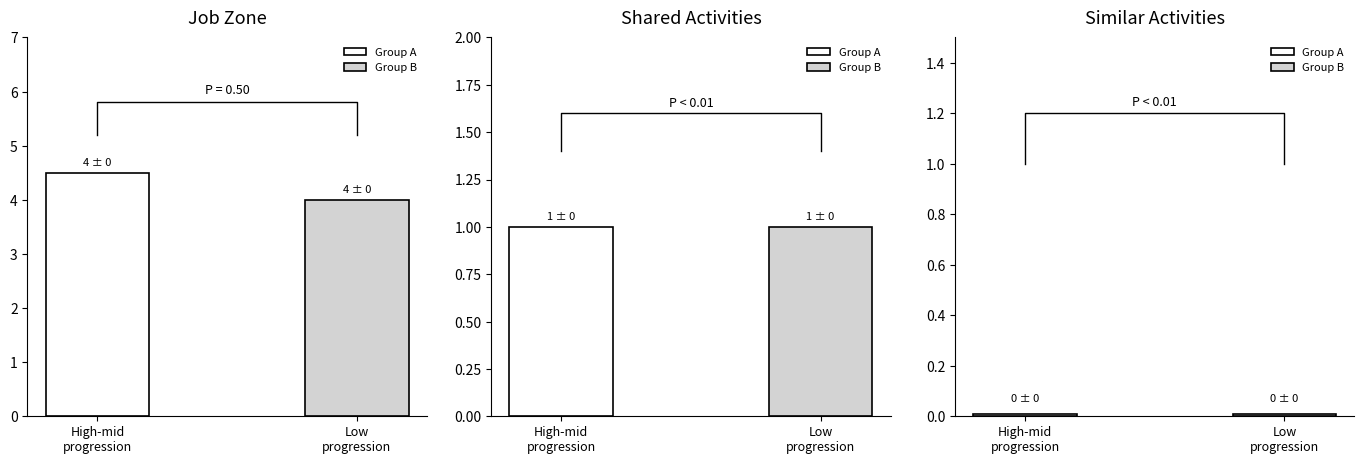

Is the value of Shared Activities at 25-2022.00 greater than the value of Job Zone at 25-1124.00?

No